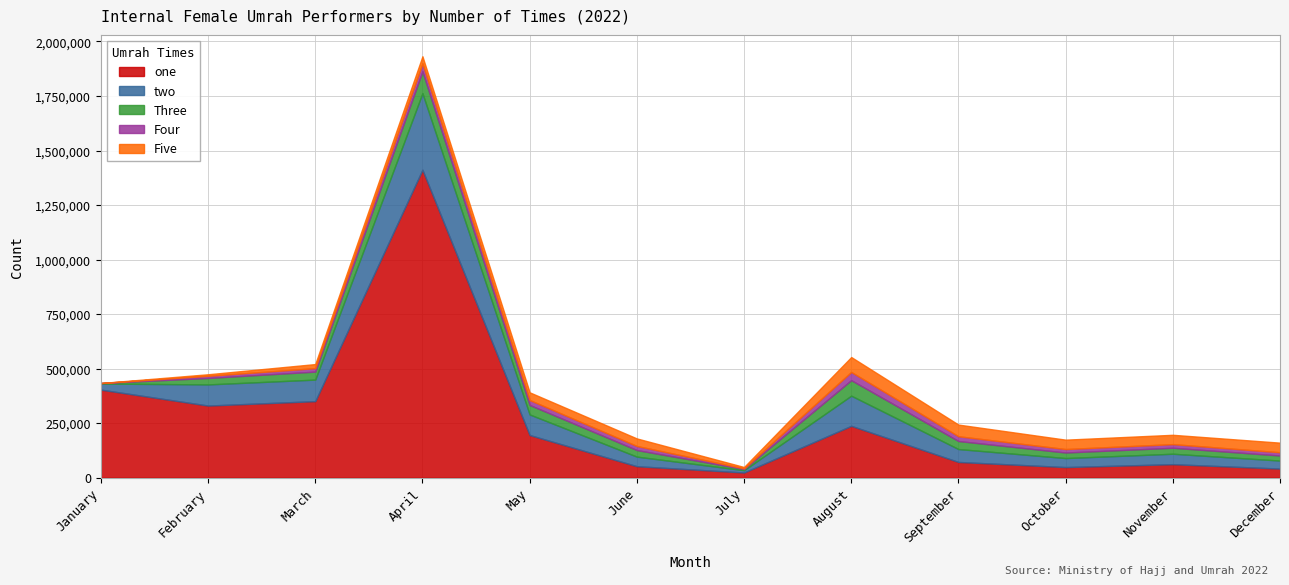

List the series in order of their peak value, highest first.

one, two, Three, Five, Four